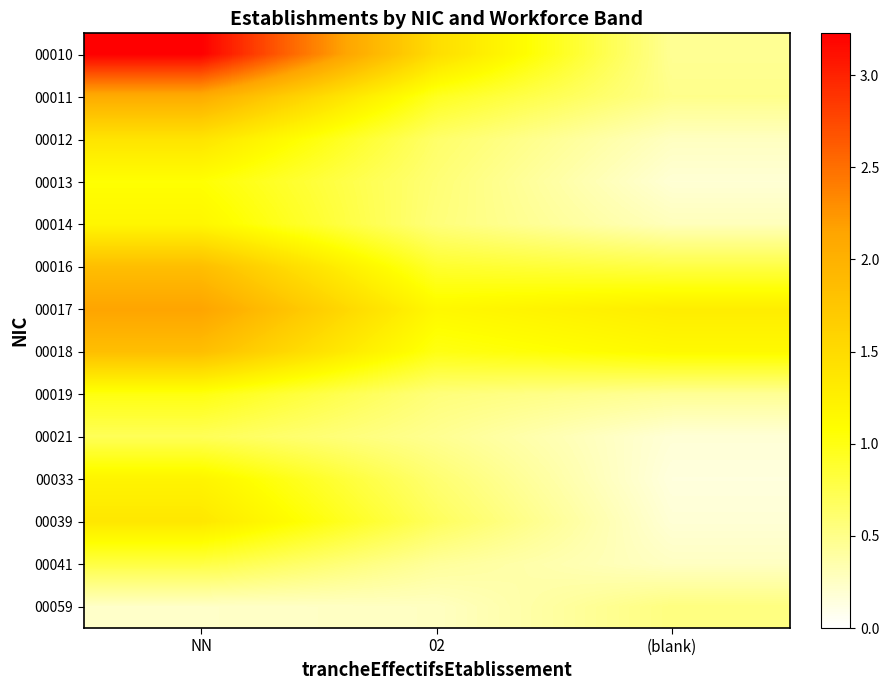

List the series in order of their peak value, lowest first.

00059, 00021, 00041, 00019, 00013, 00014, 00033, 00039, 00012, 00018, 00016, 00011, 00017, 00010